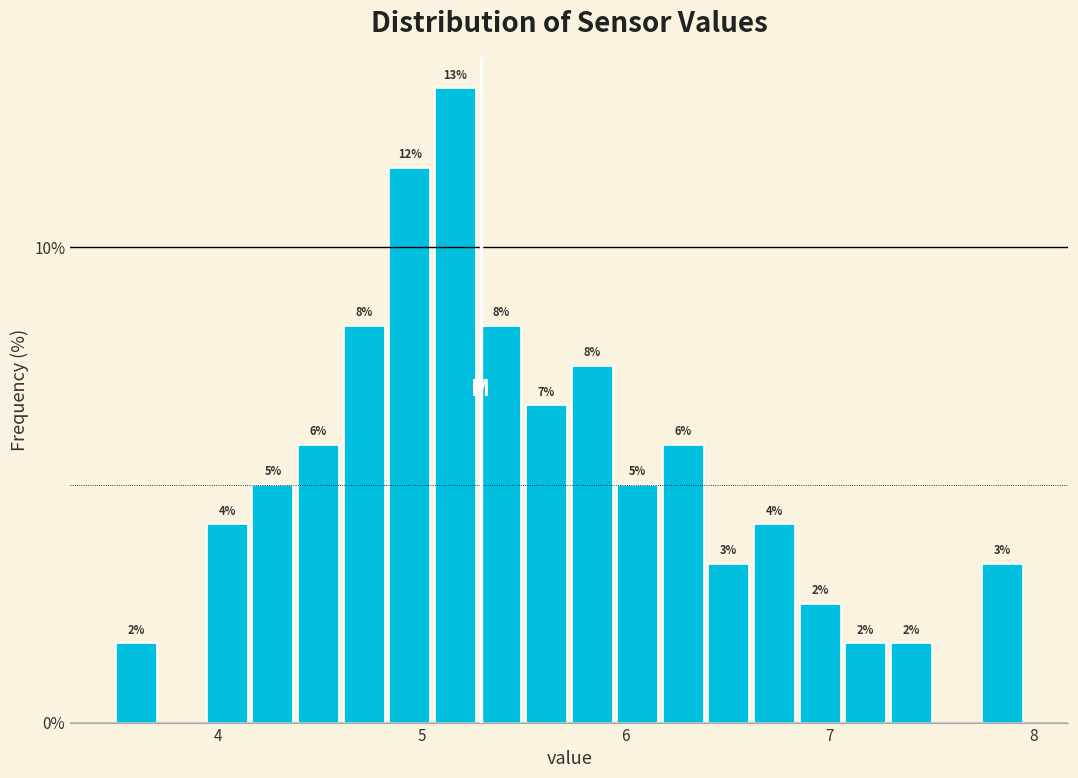

Read against the x-axis, roughly where is the centre of the tallest bar?

5.2